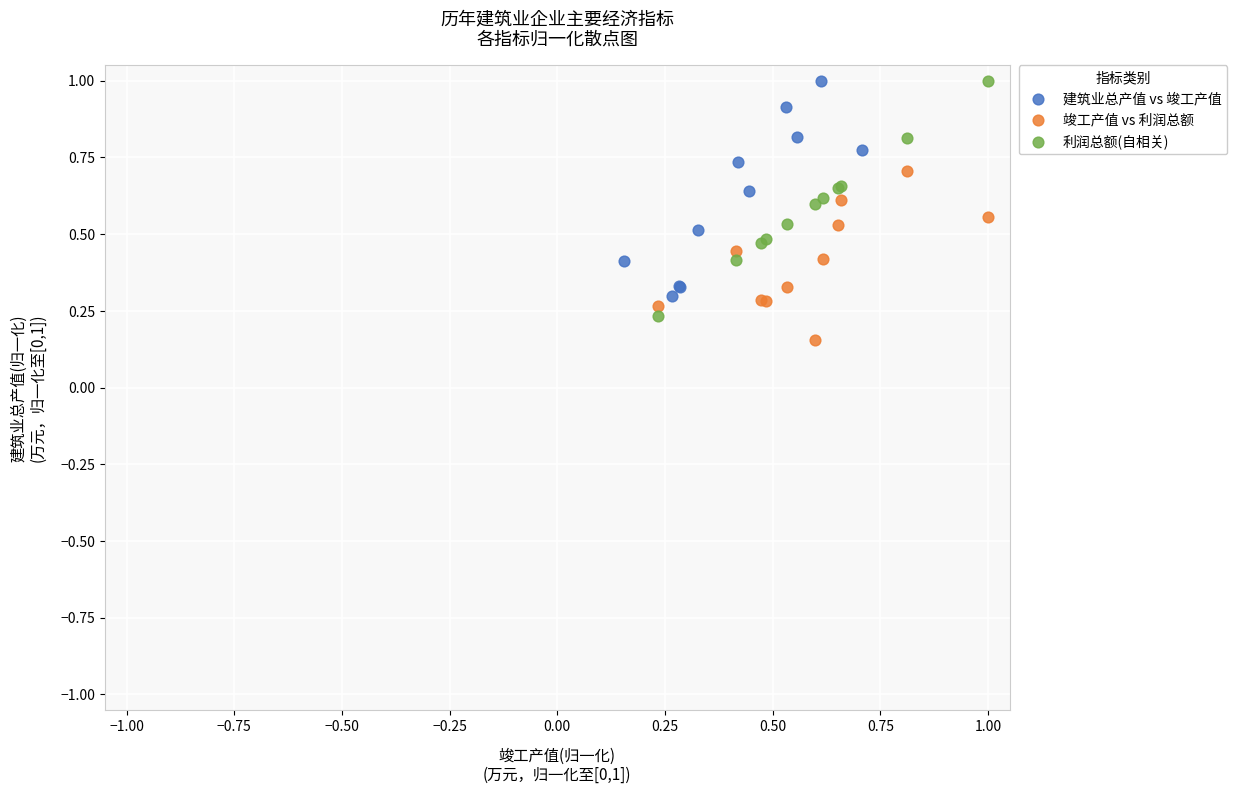

Which series has the largest Y range (max minus min)?

利润总额(自相关)